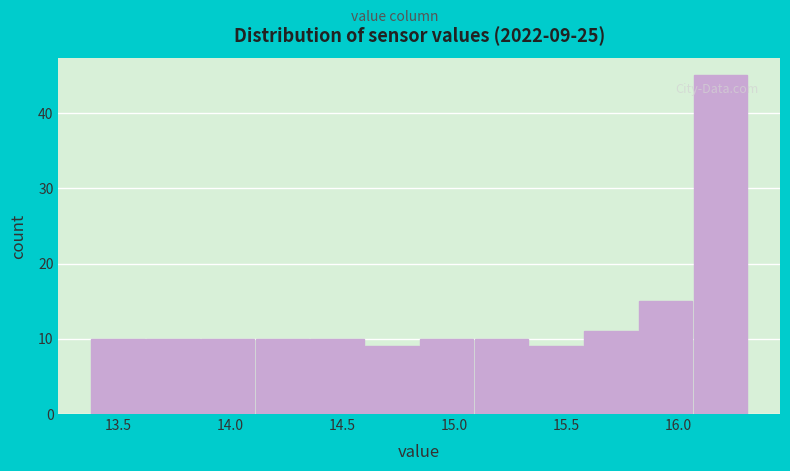

Over which range of the x-axis is the bar tallest?

16.05 to 16.30